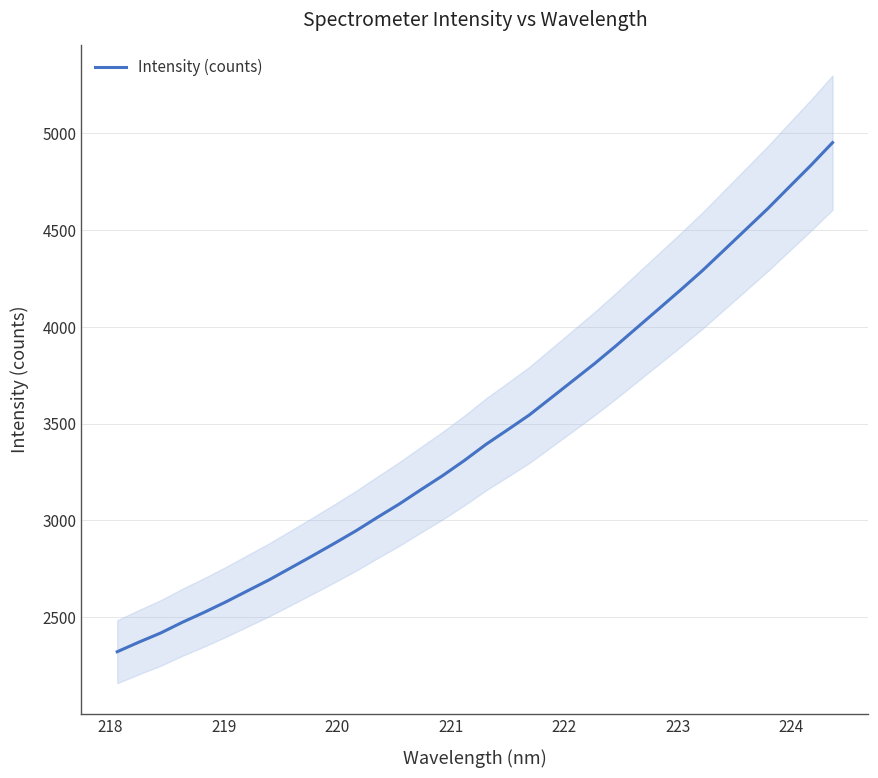

What is the maximum value for Intensity (counts)?

4952.3